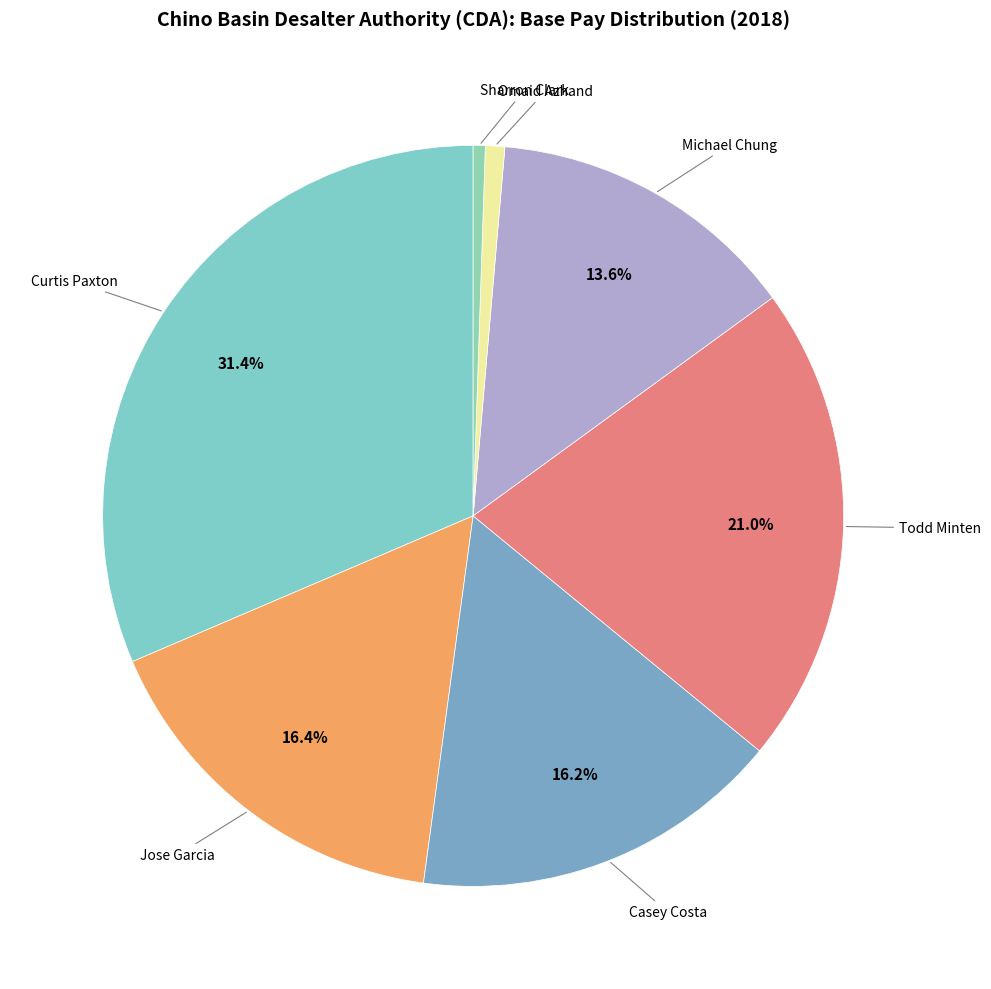

How many slices are in this pie chart?

7